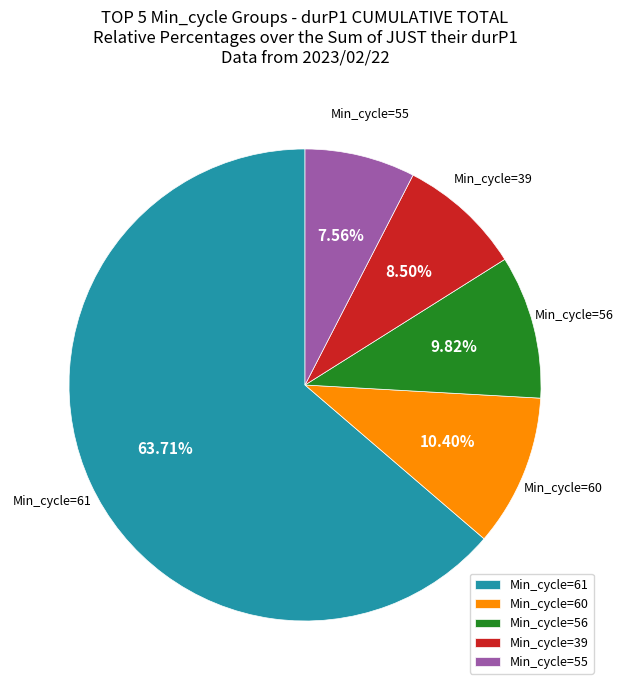

Which slice is the smallest?

Min_cycle=55